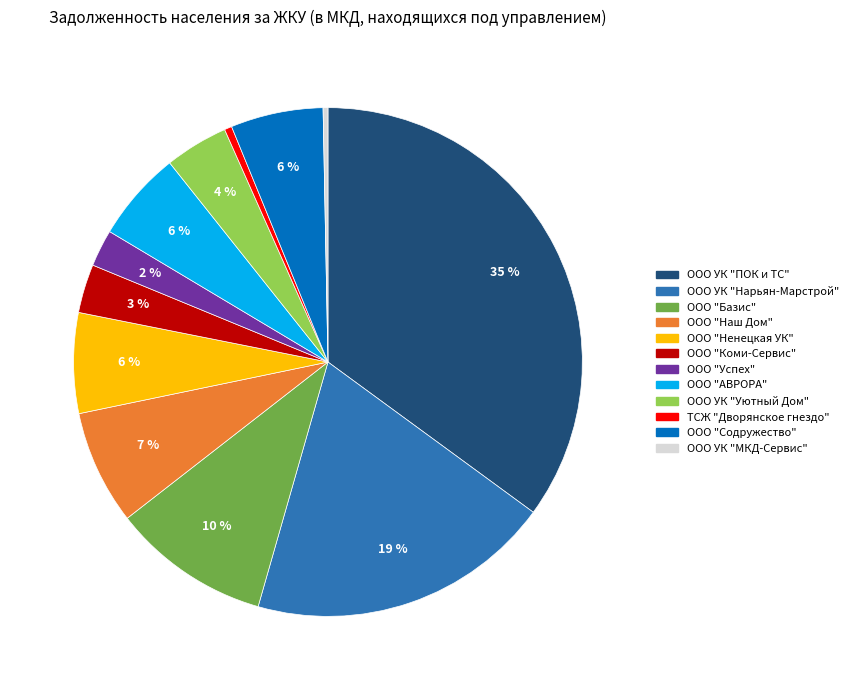

Does any single category account for the majority?

No